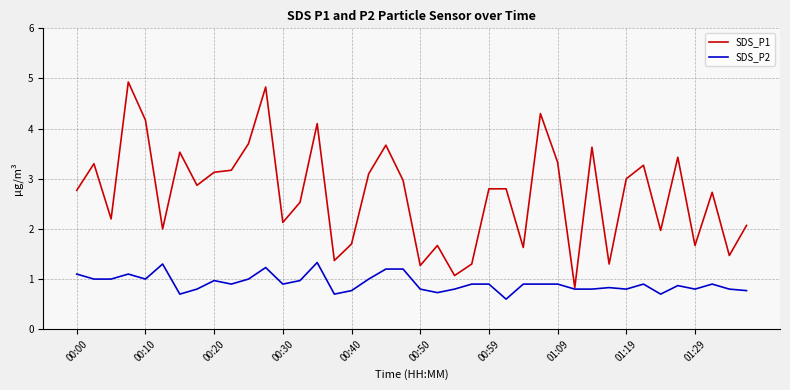

What is the highest value of the SDS_P2 series?

1.3